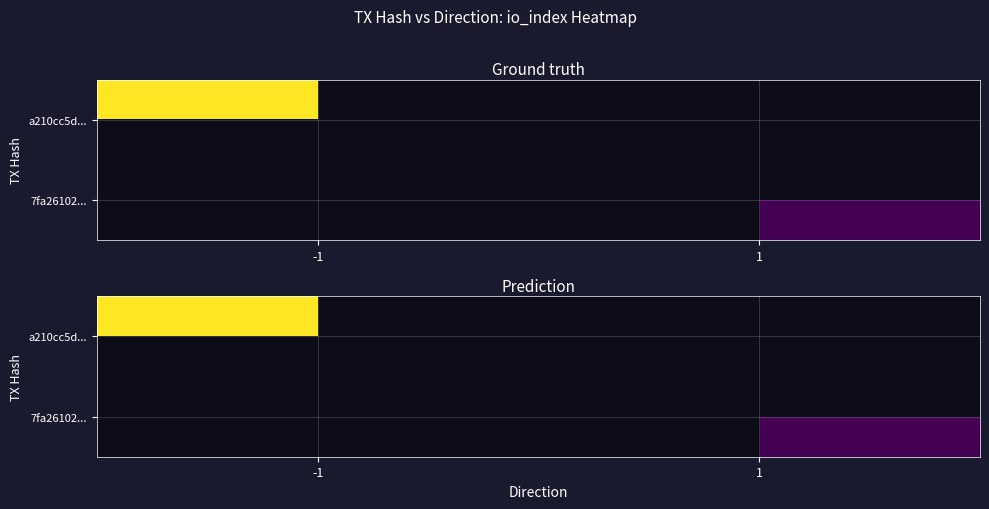

What is the greatest value displayed?

100.0